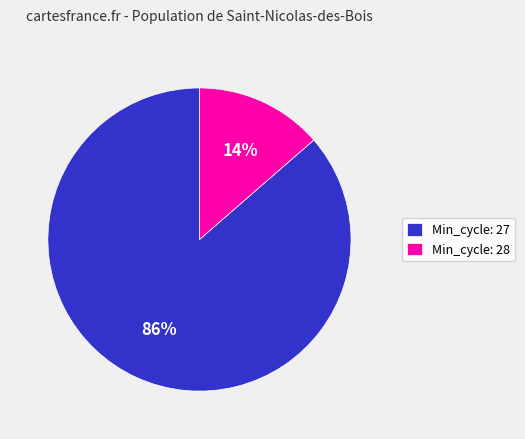

Which has a higher value, Min_cycle: 27 or Min_cycle: 28?

Min_cycle: 27